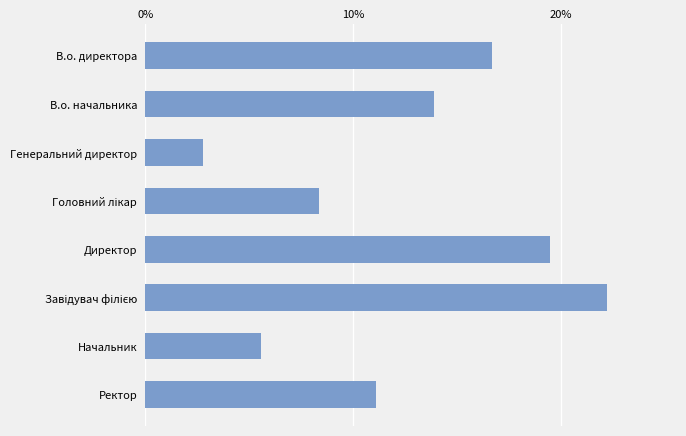

What is the smallest value displayed?

2.8